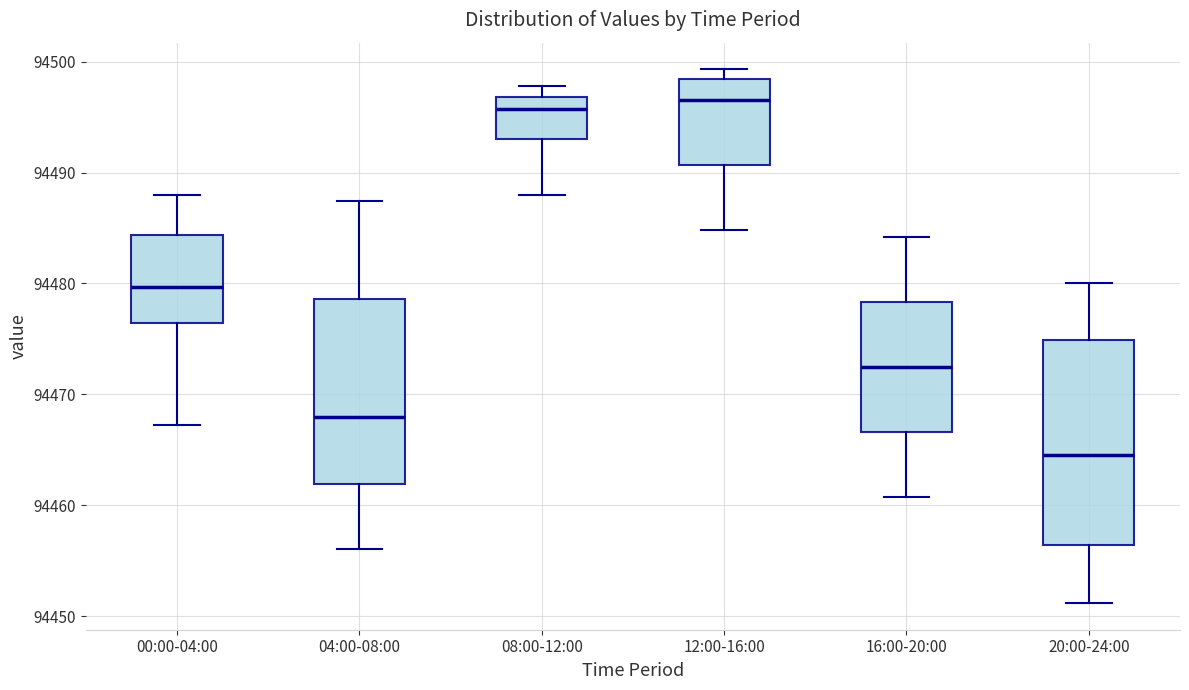

Comparing the boxes themselves (not the whiskers), which one is the tallest?

20:00-24:00